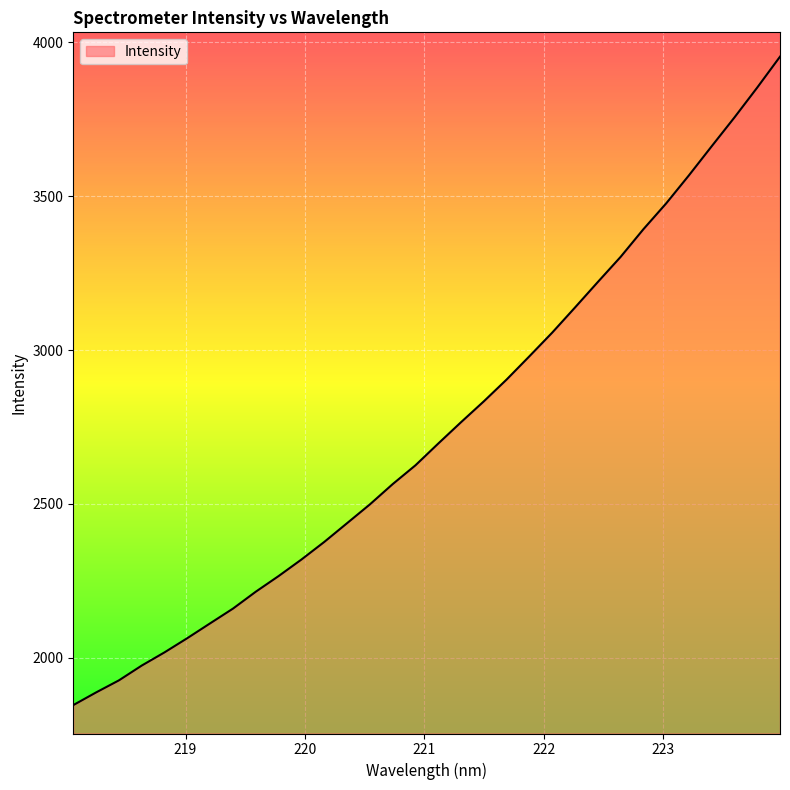

What is the greatest value displayed?

3953.3